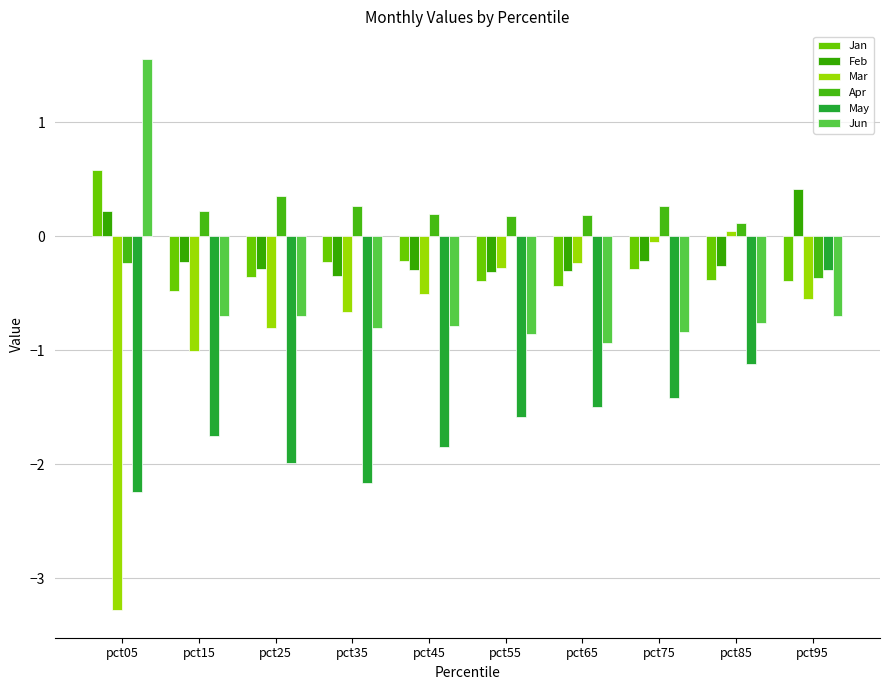

What is the total value across all series at pct15?

-3.9